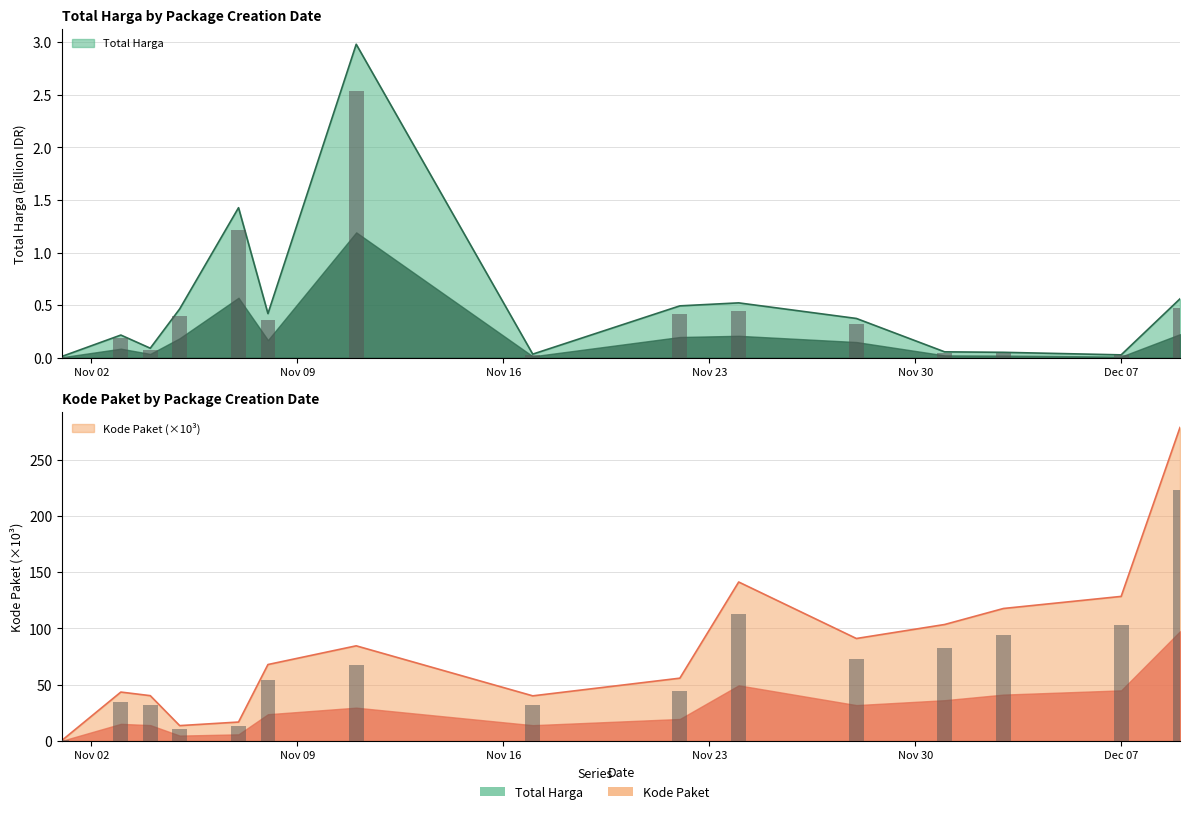

Where does the Kode Paket series first go above 67?

2021-11-08